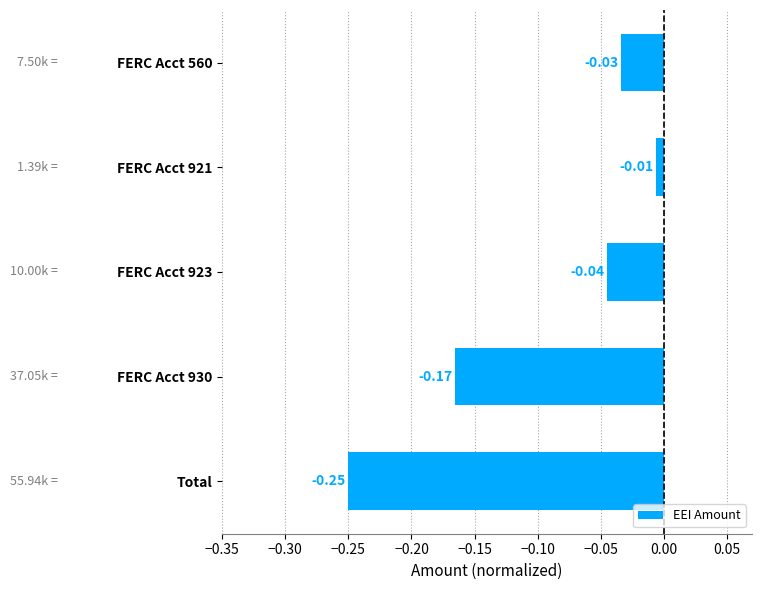

At which category does the chart reach its minimum across all series?

Total